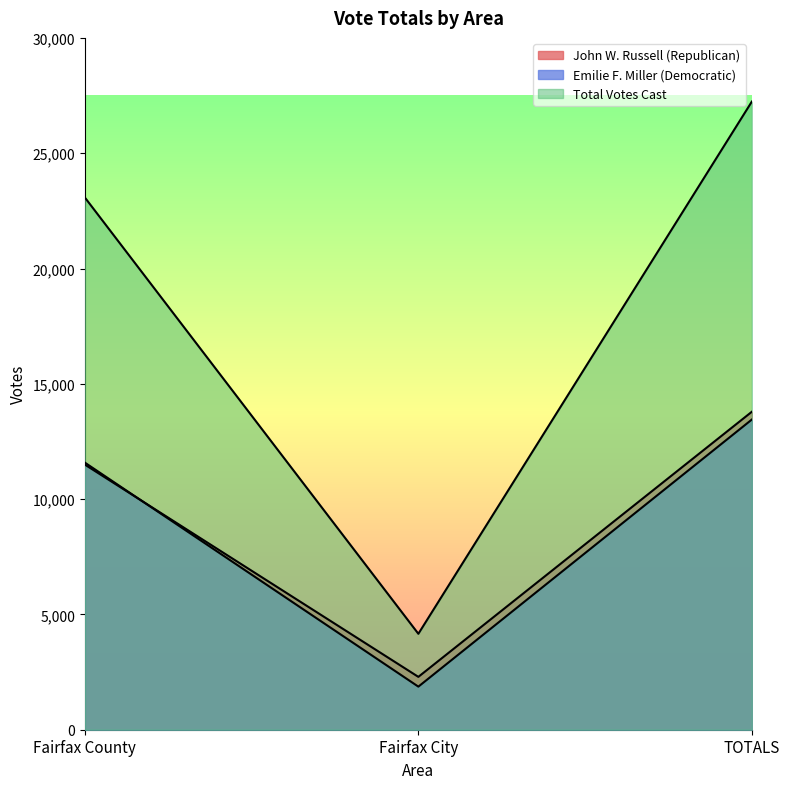

What is the label of the 1st point from the left?

Fairfax County